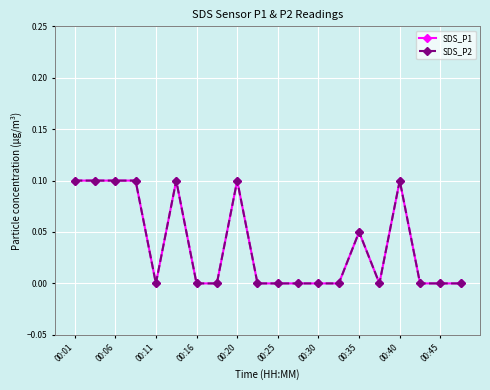

Does the chart have visible grid lines?

Yes